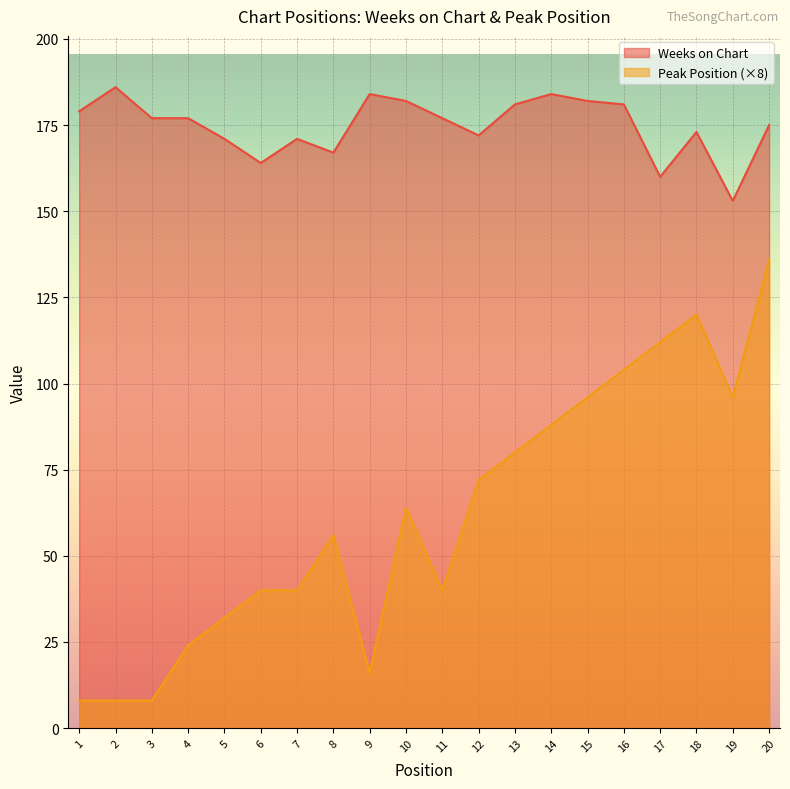

What is the value of the Weeks on Chart point at the 19th from the left?

153